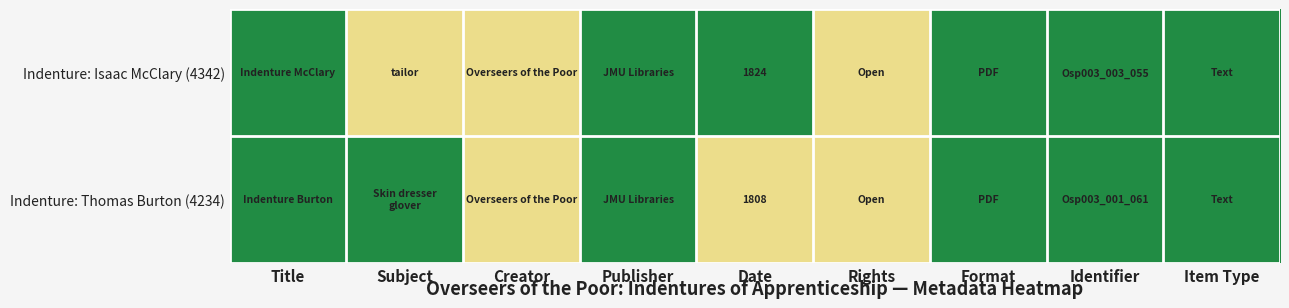

The Indenture: Isaac McClary (4342) series shows 4 at Item Type. True or false?

False